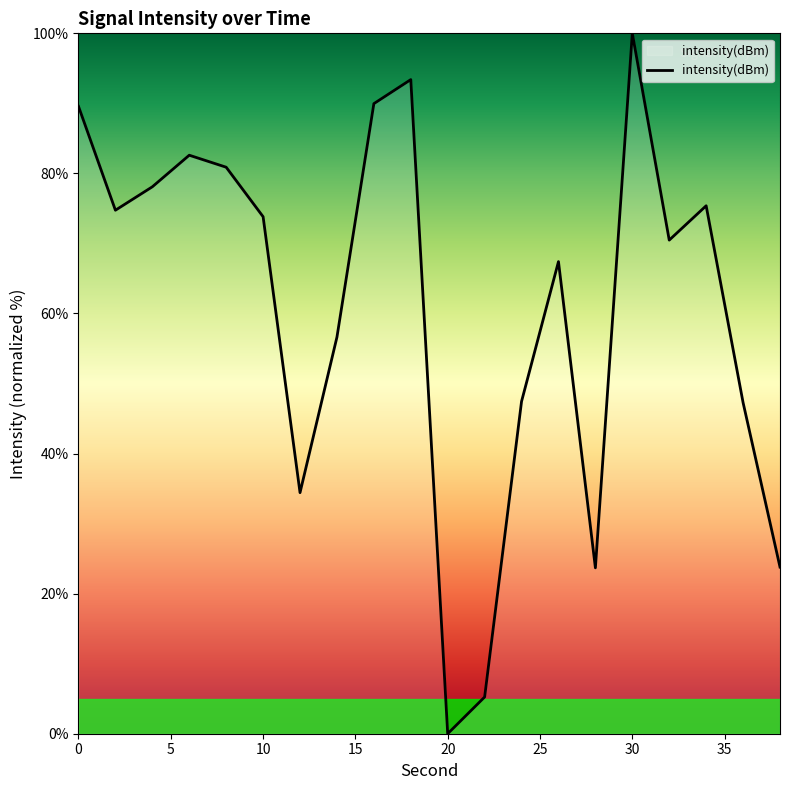

What is the maximum value shown in the chart?

100.0